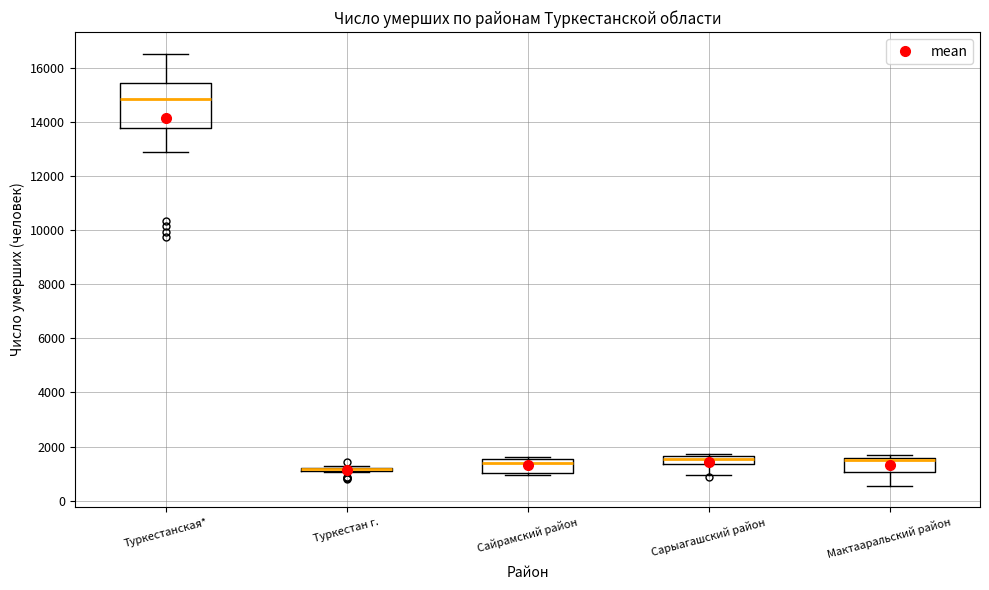

Which box is the tallest, from its lower edge to its upper edge?

Туркестанская*